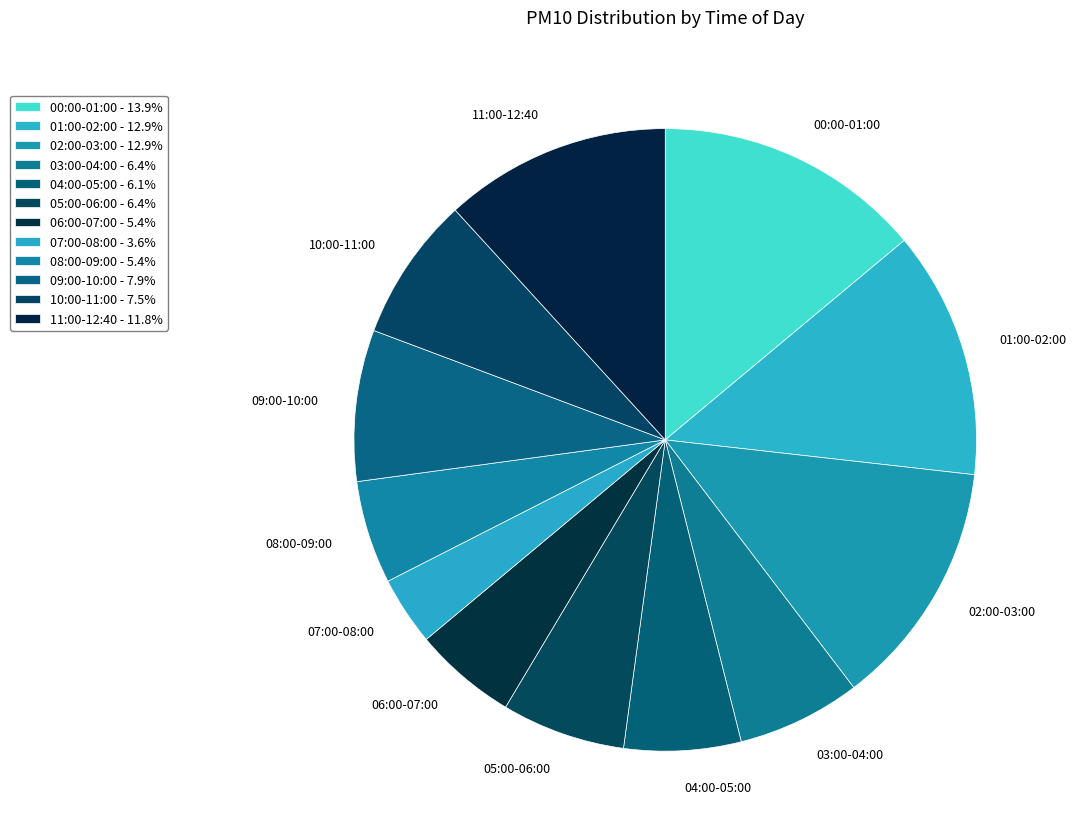

Is there any slice that represents more than half of the pie?

No